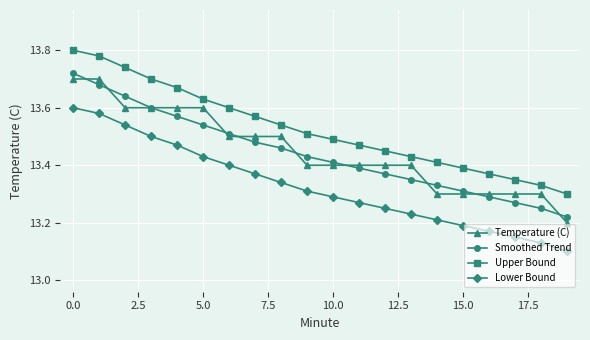

Which series has the largest total across all categories?

Upper Bound